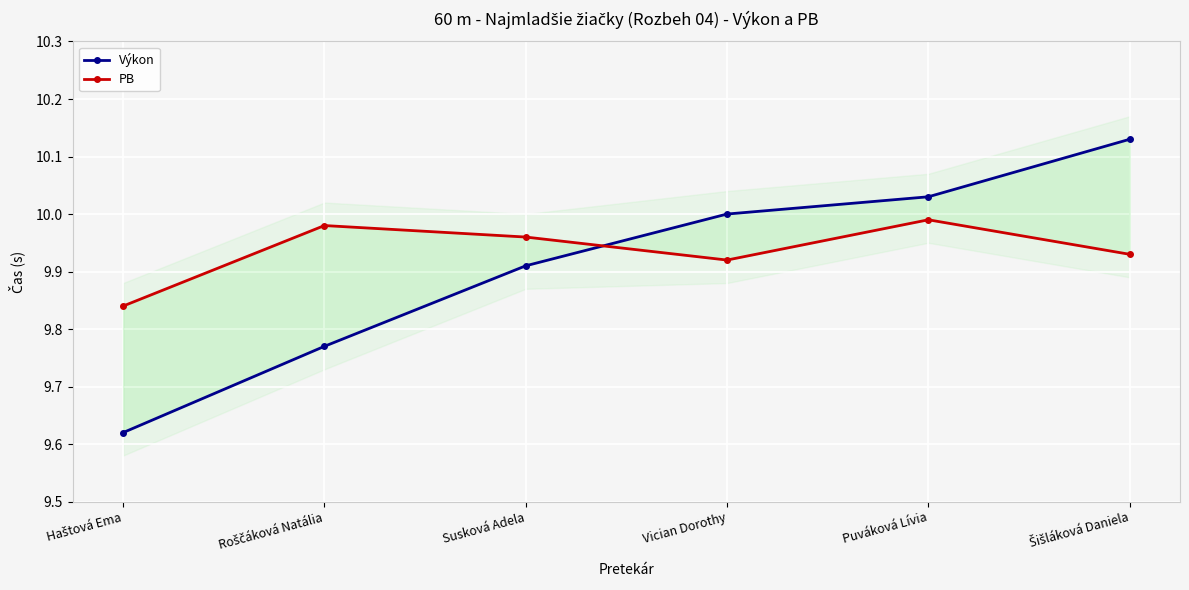

The value of Výkon at Roščáková Natália is 6.7. True or false?

False